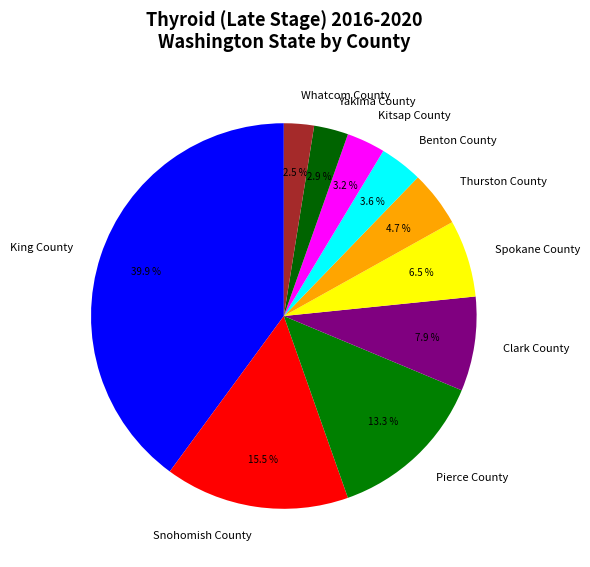

Is it true that Whatcom County is 11% of the pie?

False